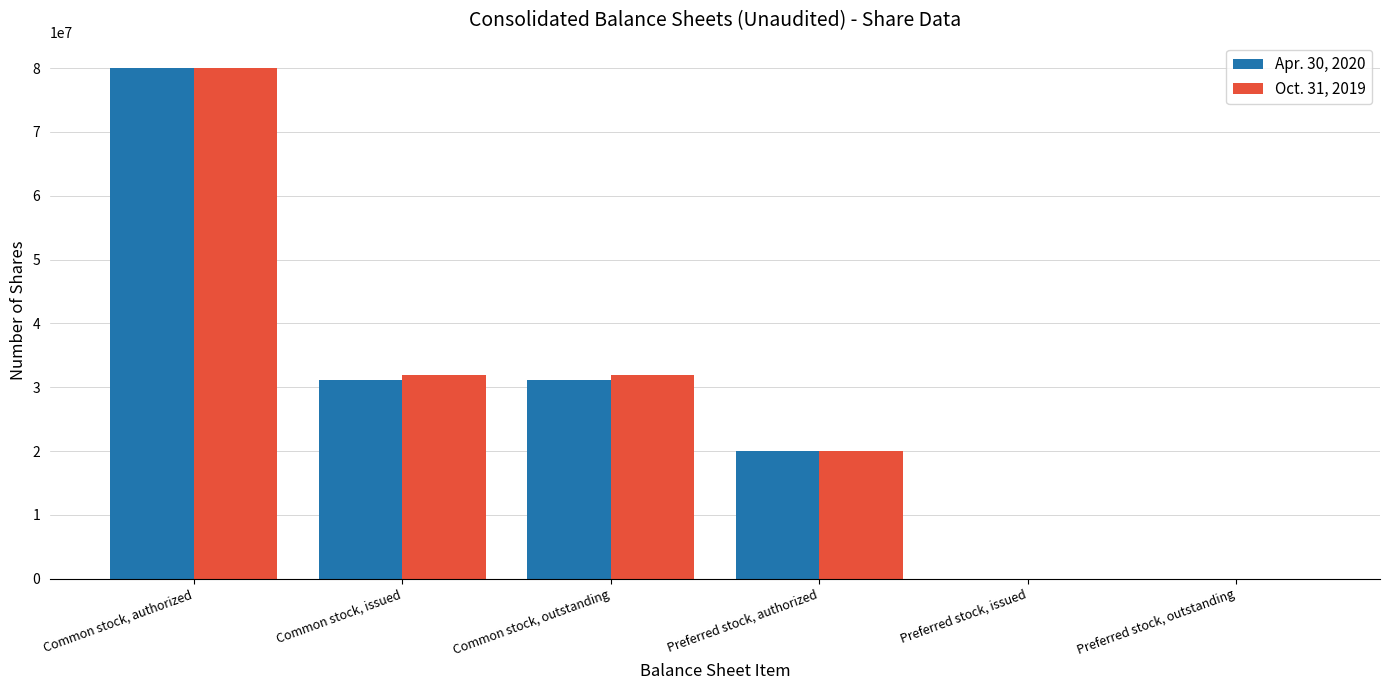

What is the total value across all series at Common stock, outstanding?

63040000